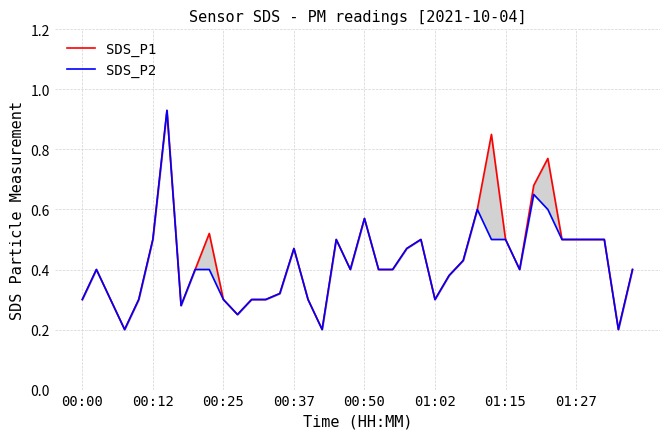

How many interior local peaks does the SDS_P2 series have?

8